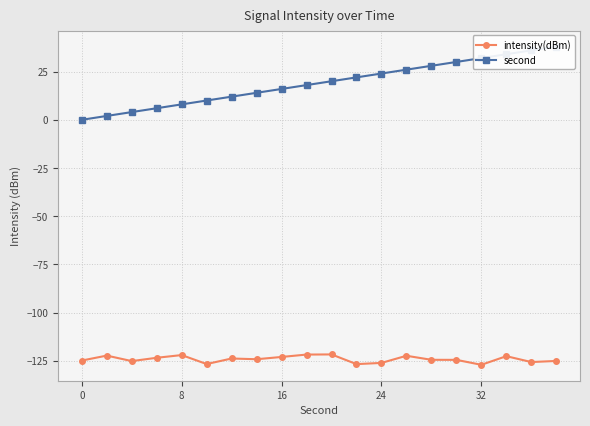

True or false: intensity(dBm) has more than 0 points higher than both neighbors.

True